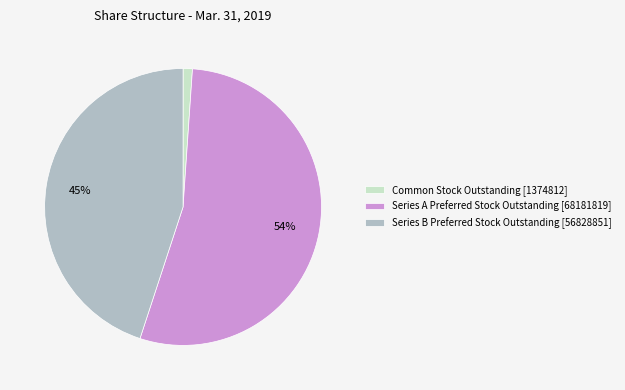

Which has a higher value, Common Stock Outstanding [1374812] or Series B Preferred Stock Outstanding [56828851]?

Series B Preferred Stock Outstanding [56828851]